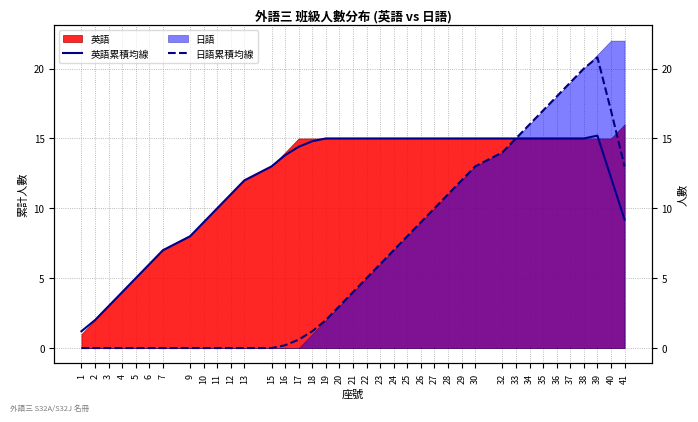

Between which two adjacent categories do 日語累積均線 and 英語累積均線 first intersect?

32 and 33